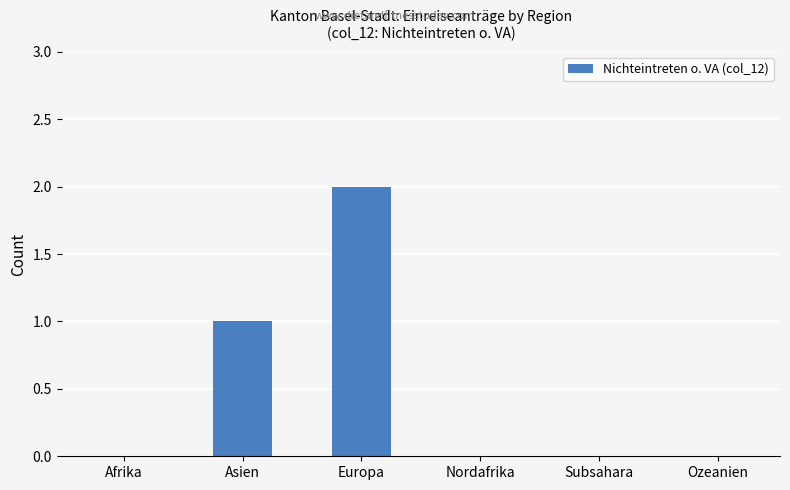

Count the values in the range 0 to 1.

5